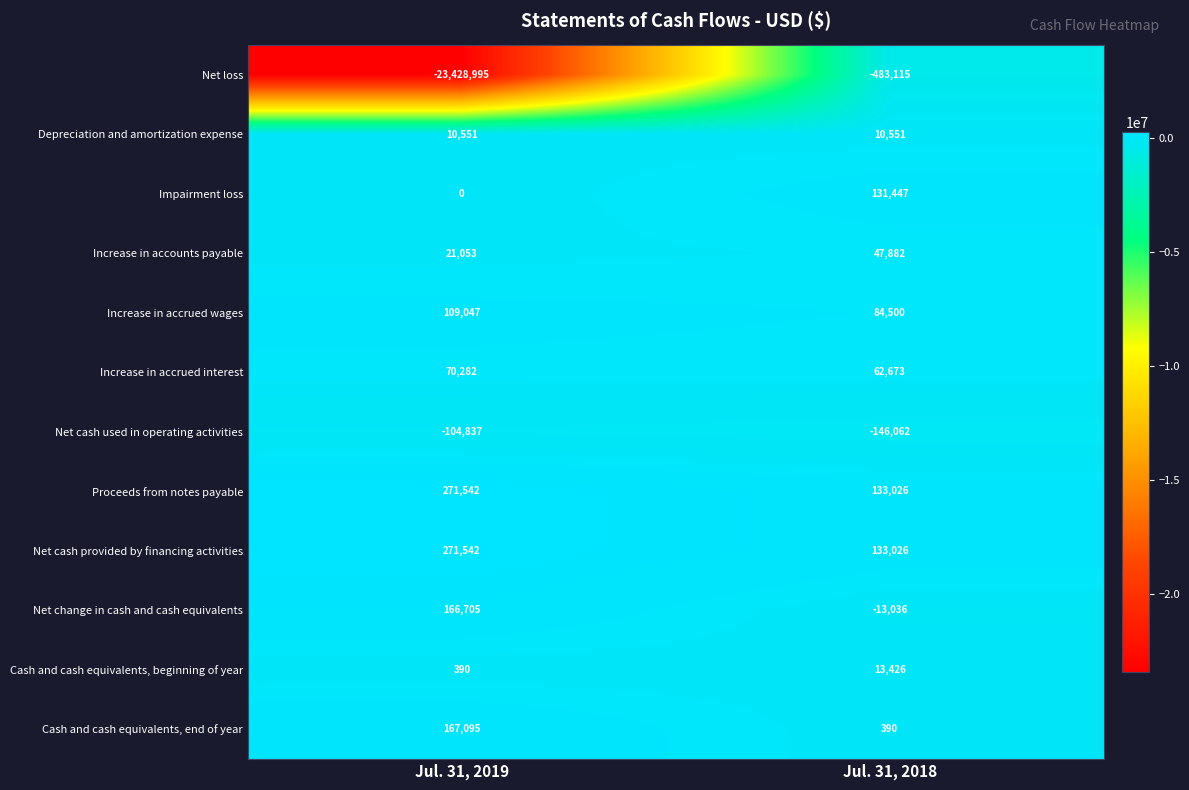

Is it true that Increase in accrued interest equals 70282 at Jul. 31, 2019?

True